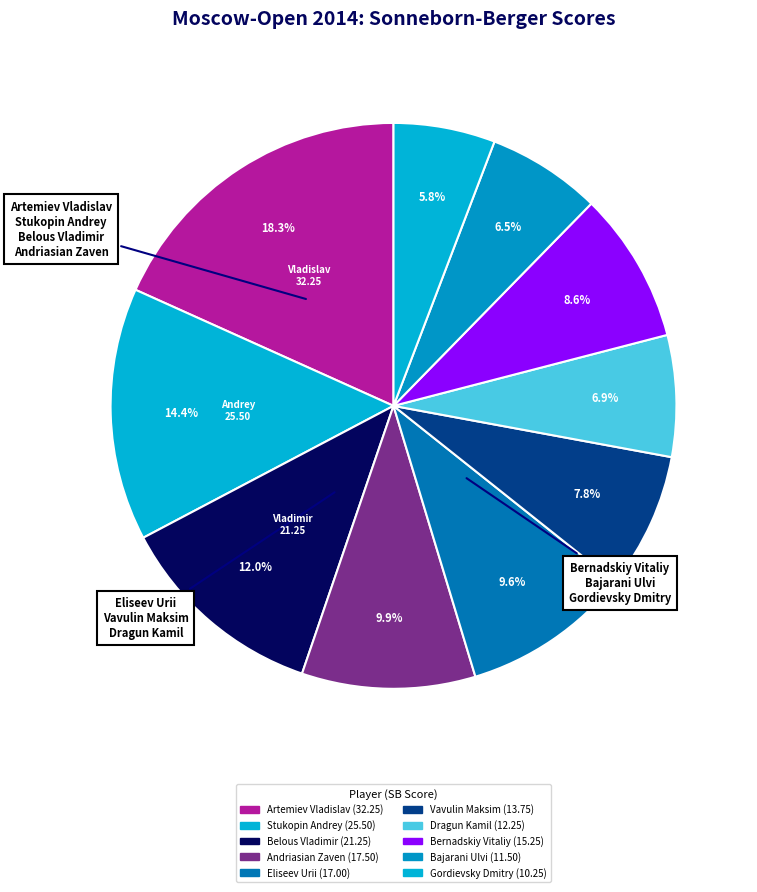

What is the ratio of the value at Bernadskiy Vitaliy to the value at Dragun Kamil?

1.2